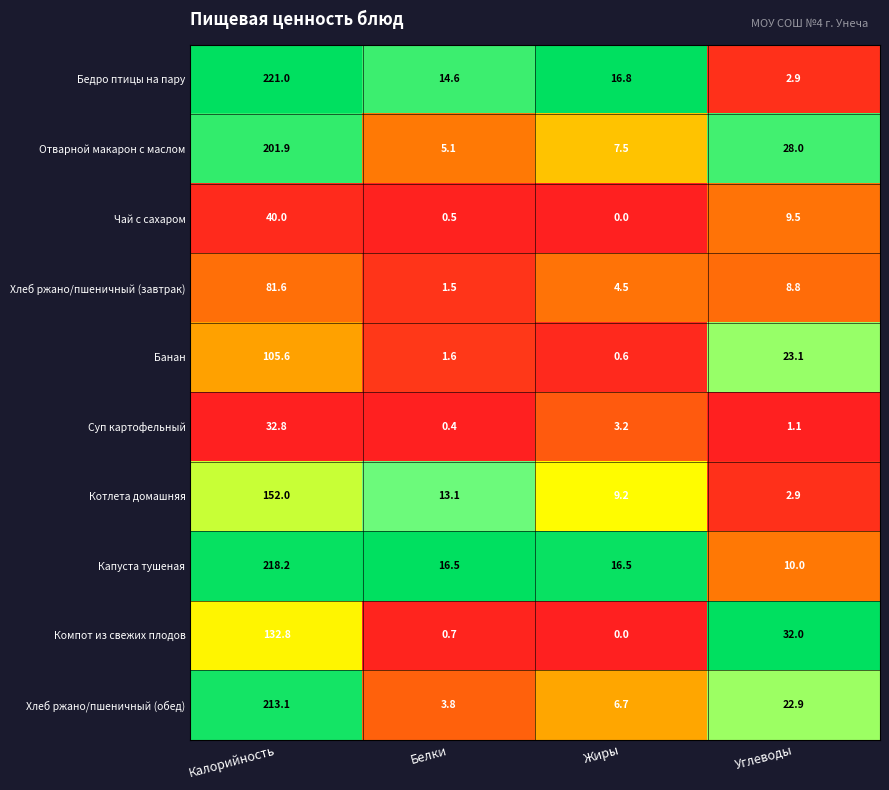

Rank the series at Калорийность from lowest to highest value.

Суп картофельный, Чай с сахаром, Хлеб ржано/пшеничный (завтрак), Банан, Компот из свежих плодов, Котлета домашняя, Отварной макарон с маслом, Хлеб ржано/пшеничный (обед), Капуста тушеная, Бедро птицы на пару